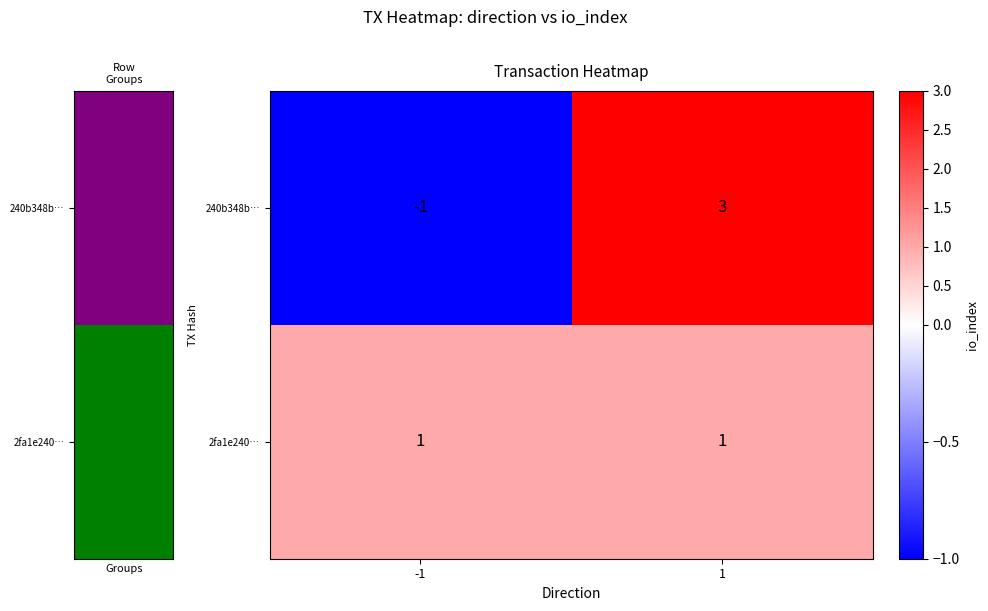

Rank the series at -1 from highest to lowest value.

2fa1e240…, 240b348b…